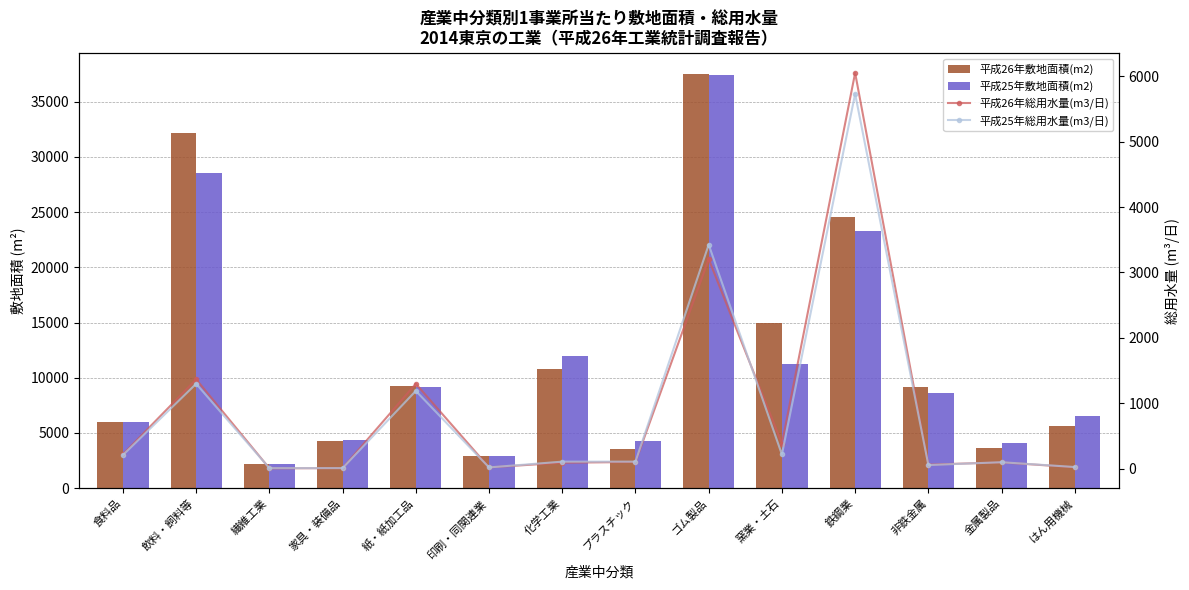

Which has a higher value, 鉄鋼業 or 金属製品?

鉄鋼業